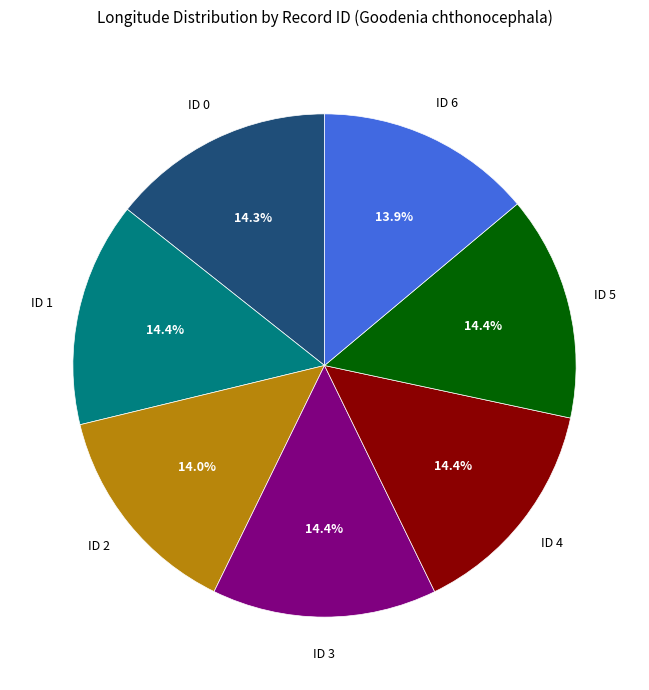

Does any single category account for the majority?

No